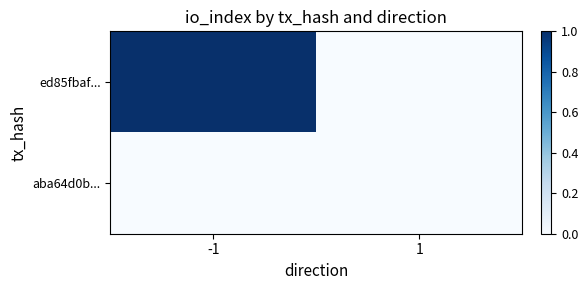

Reading left to right, list all the values displayed in this chart.

ed85fbaf...: -1=1	1=0
aba64d0b...: -1=0	1=0